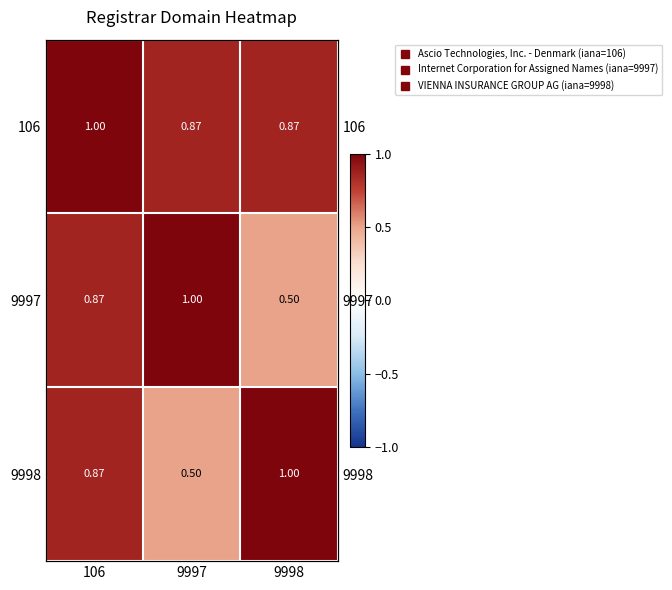

Between 106 and 9997, which series saw the biggest shift?

9998